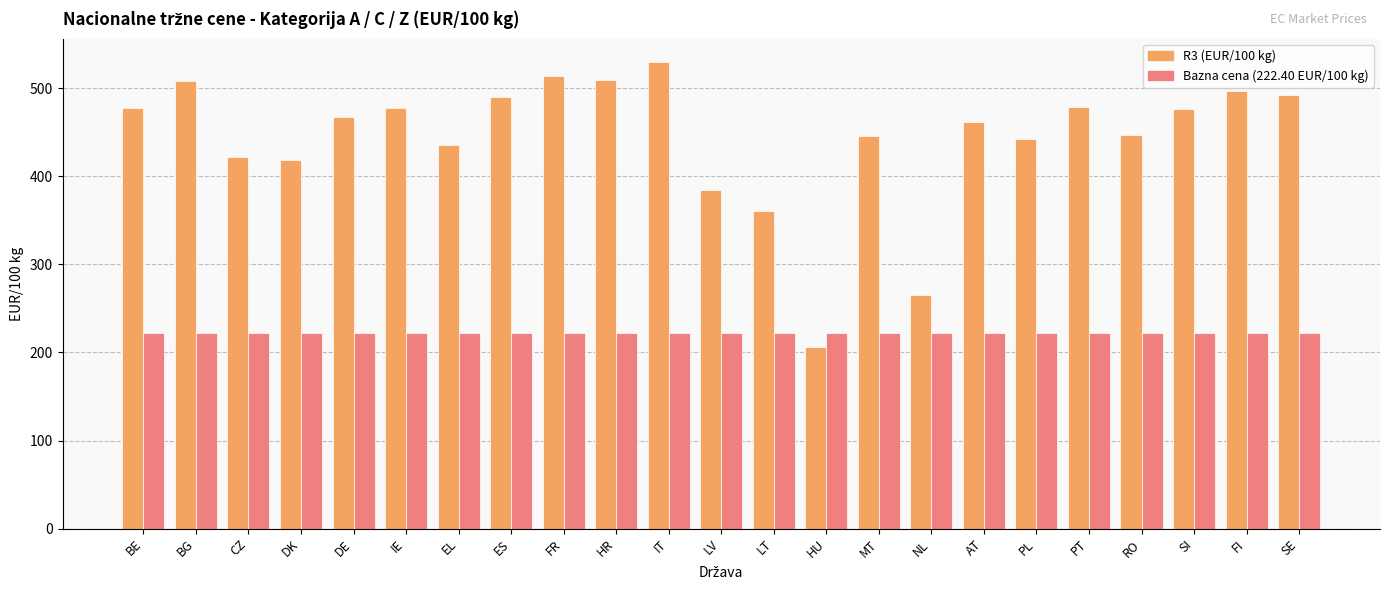

Which series changed the most between DK and AT?

R3 (EUR/100 kg)